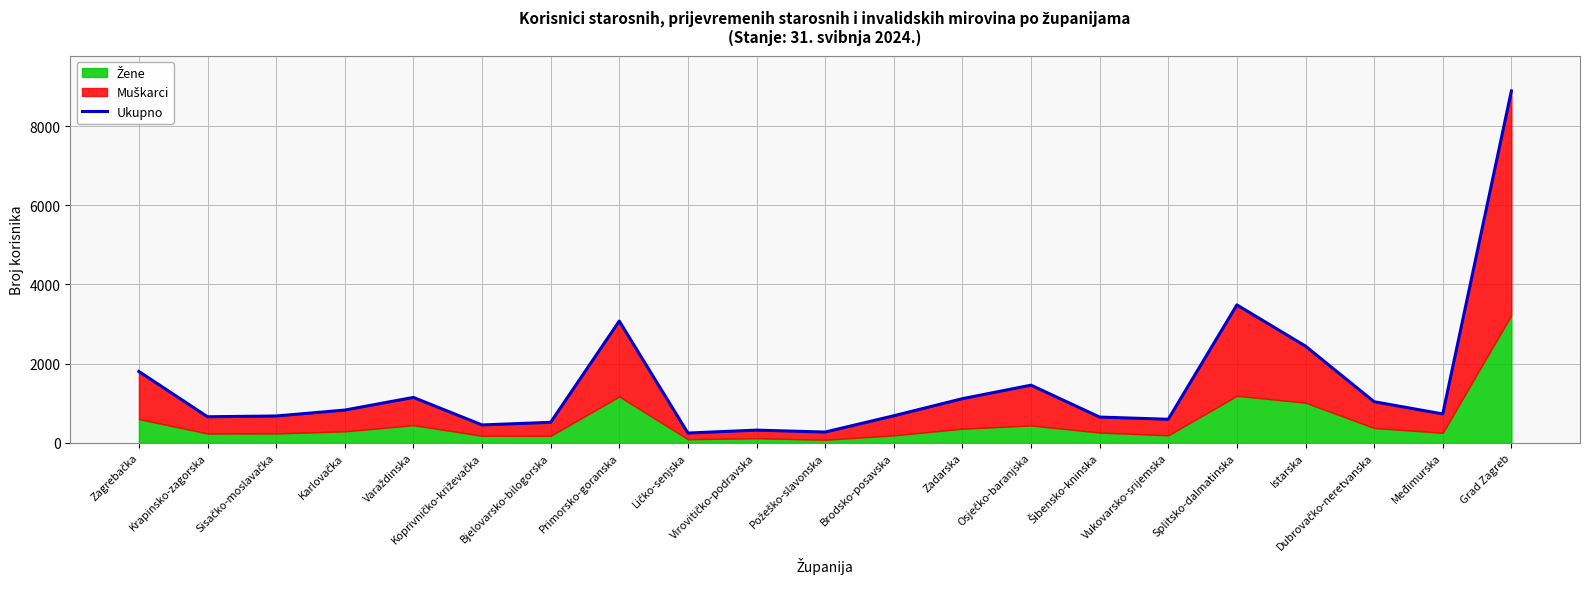

What is the minimum value shown in the chart?

243